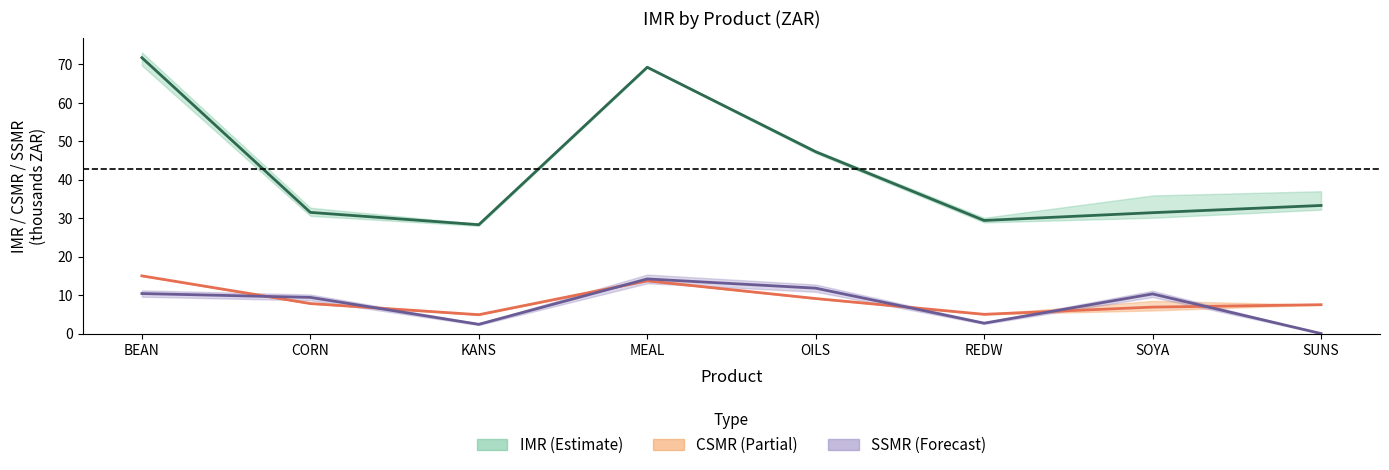

In SSMR mean, how many points are higher than both neighbors (excluding endpoints)?

2